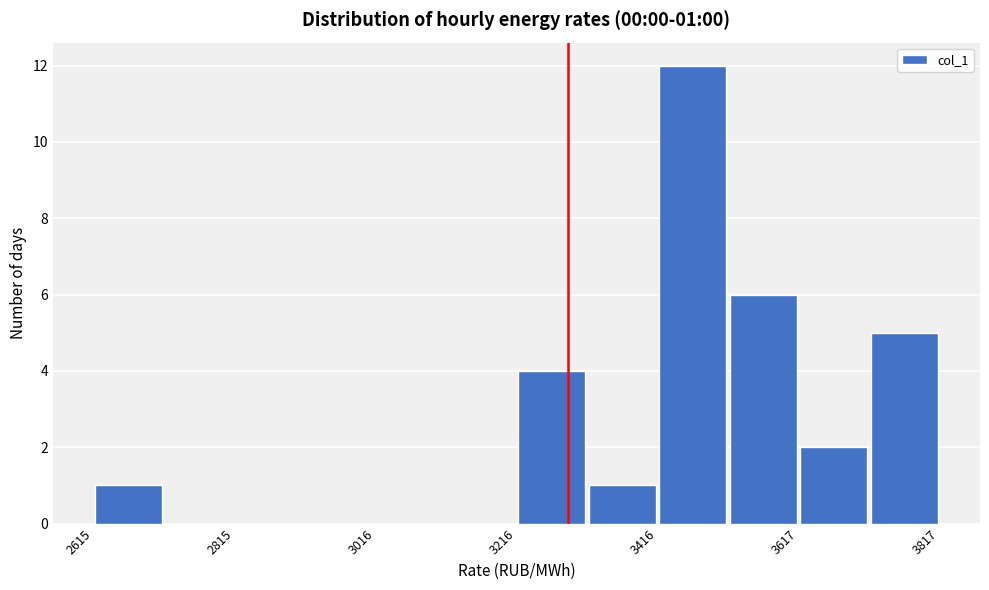

Read against the x-axis, roughly where is the centre of the tallest bar?

3450